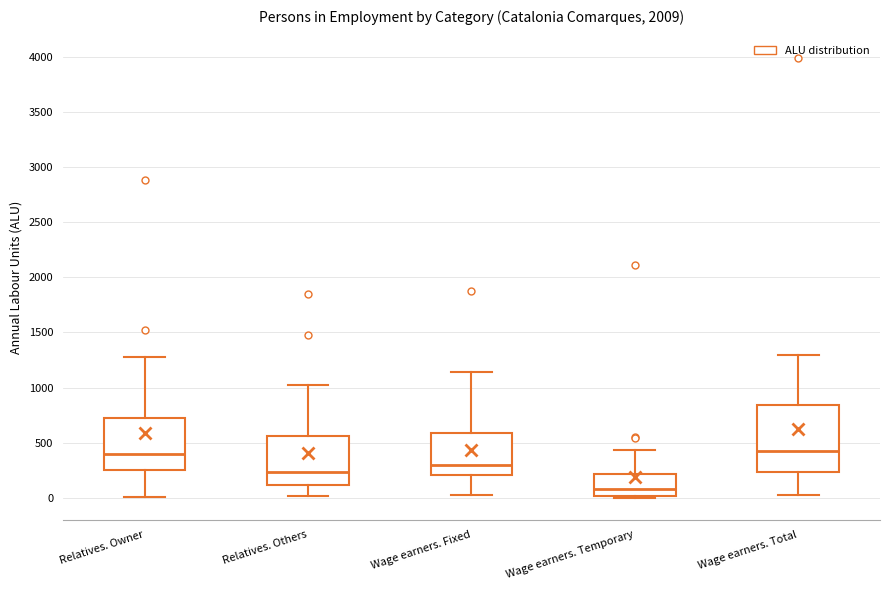

Which box has the lowest median line?

Wage earners. Temporary